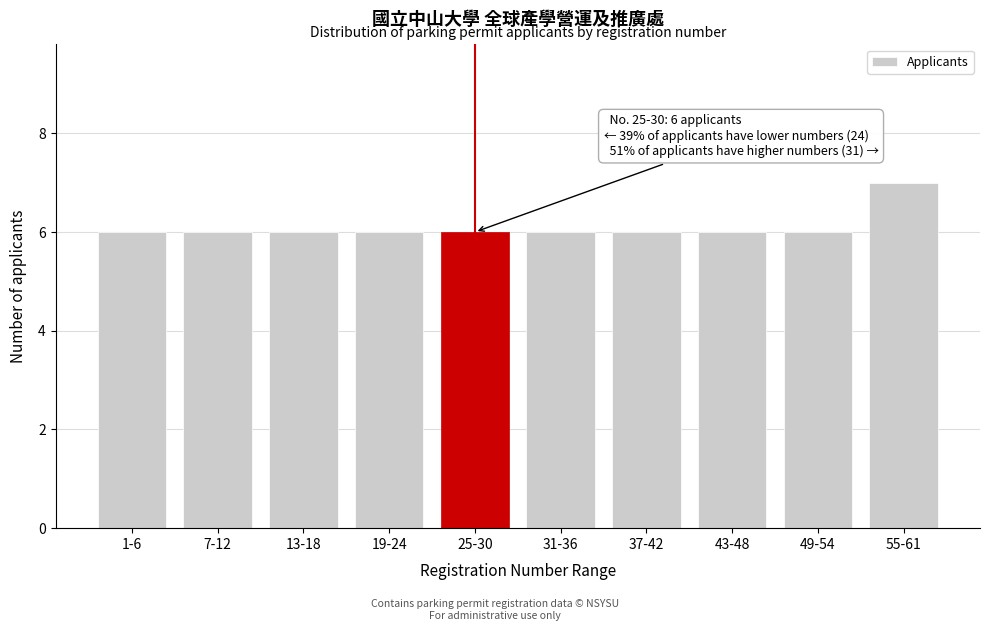

Reading right to left, list all the values displayed in this chart.

55-61=7	49-54=6	43-48=6	37-42=6	31-36=6	25-30=6	19-24=6	13-18=6	7-12=6	1-6=6